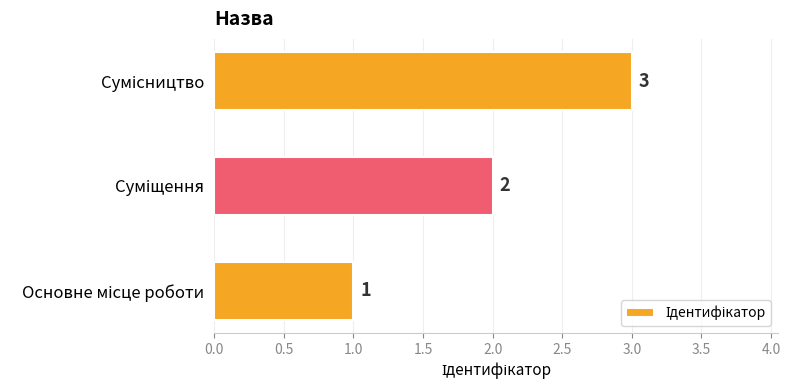

What is the greatest value displayed?

3